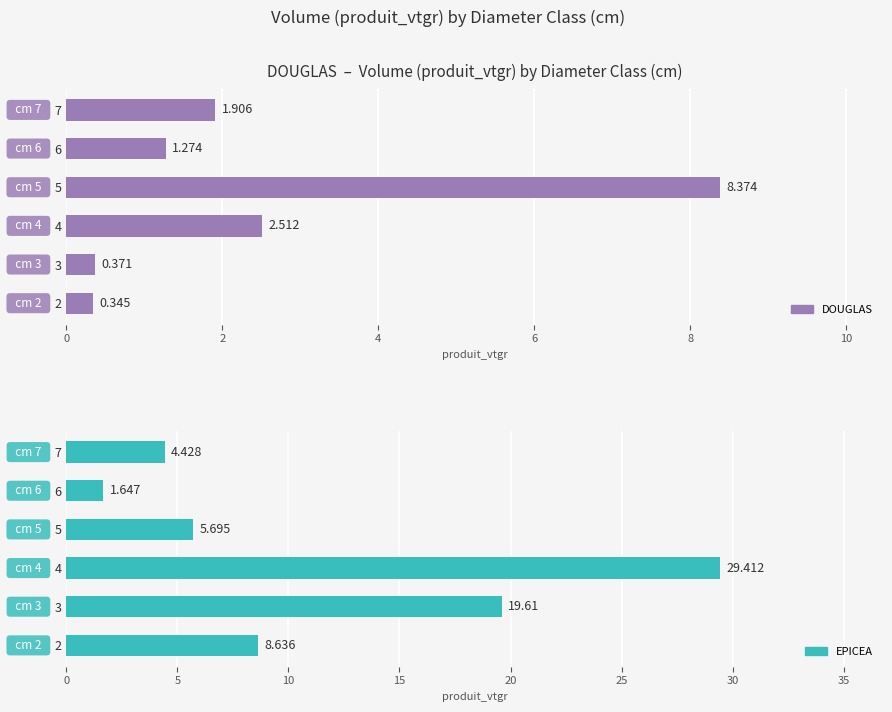

Between 3 and 7, which is larger?

7